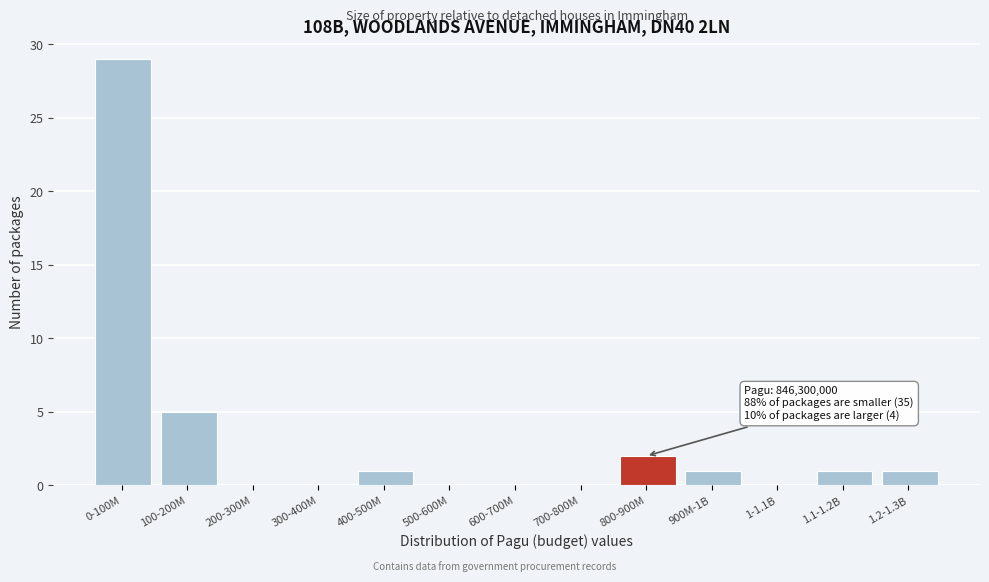

Reading right to left, what are all the values shown in this chart?

1.2-1.3B=1	1.1-1.2B=1	1-1.1B=0	900M-1B=1	800-900M=2	700-800M=0	600-700M=0	500-600M=0	400-500M=1	300-400M=0	200-300M=0	100-200M=5	0-100M=29